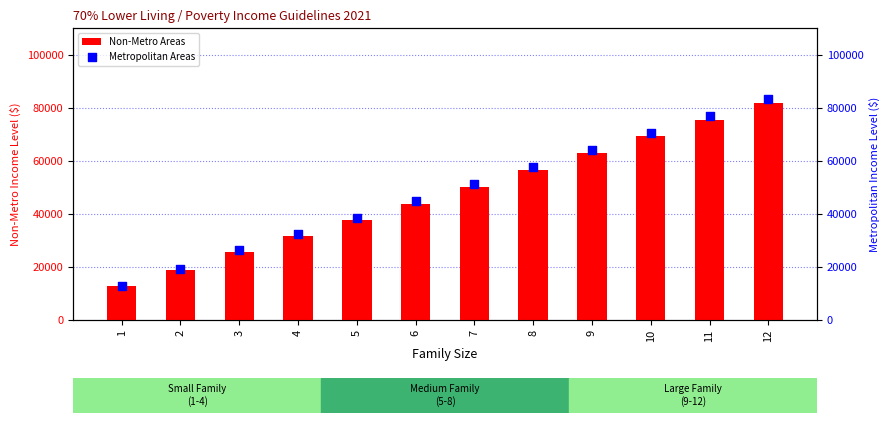

What is the total value across all series at 9?

126807.5